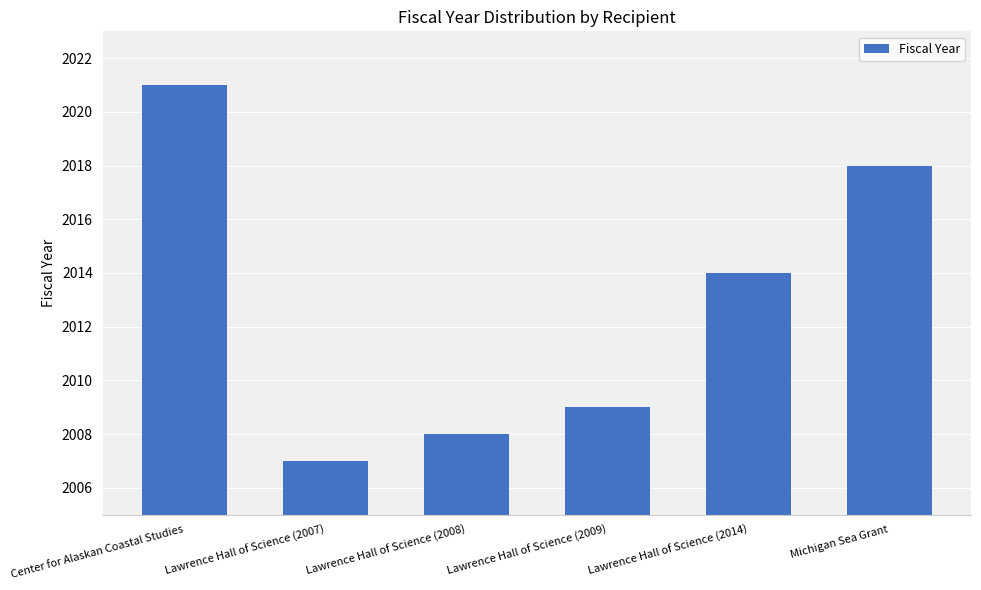

How many values are below 2014?

3